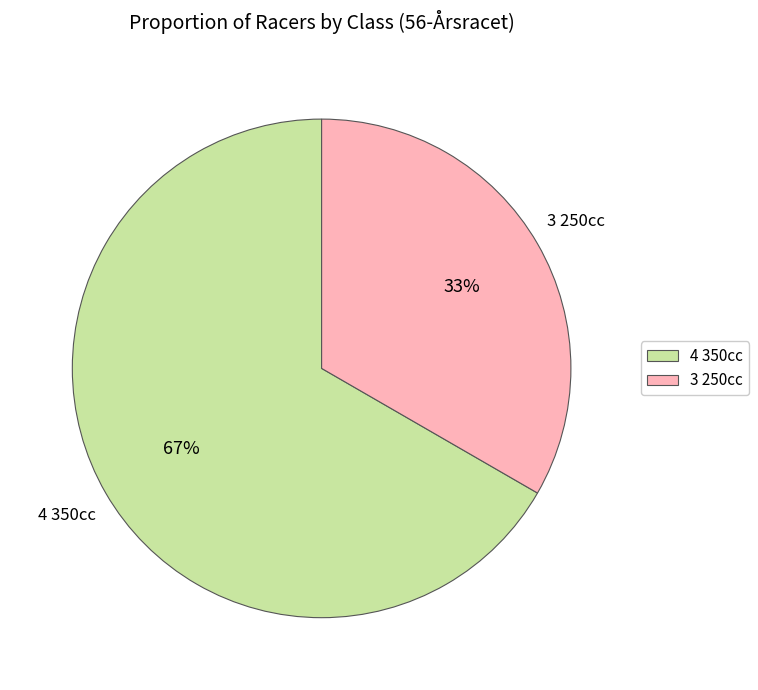

Approximately how many times larger is the value at 3 250cc compared to 4 350cc?

0.5